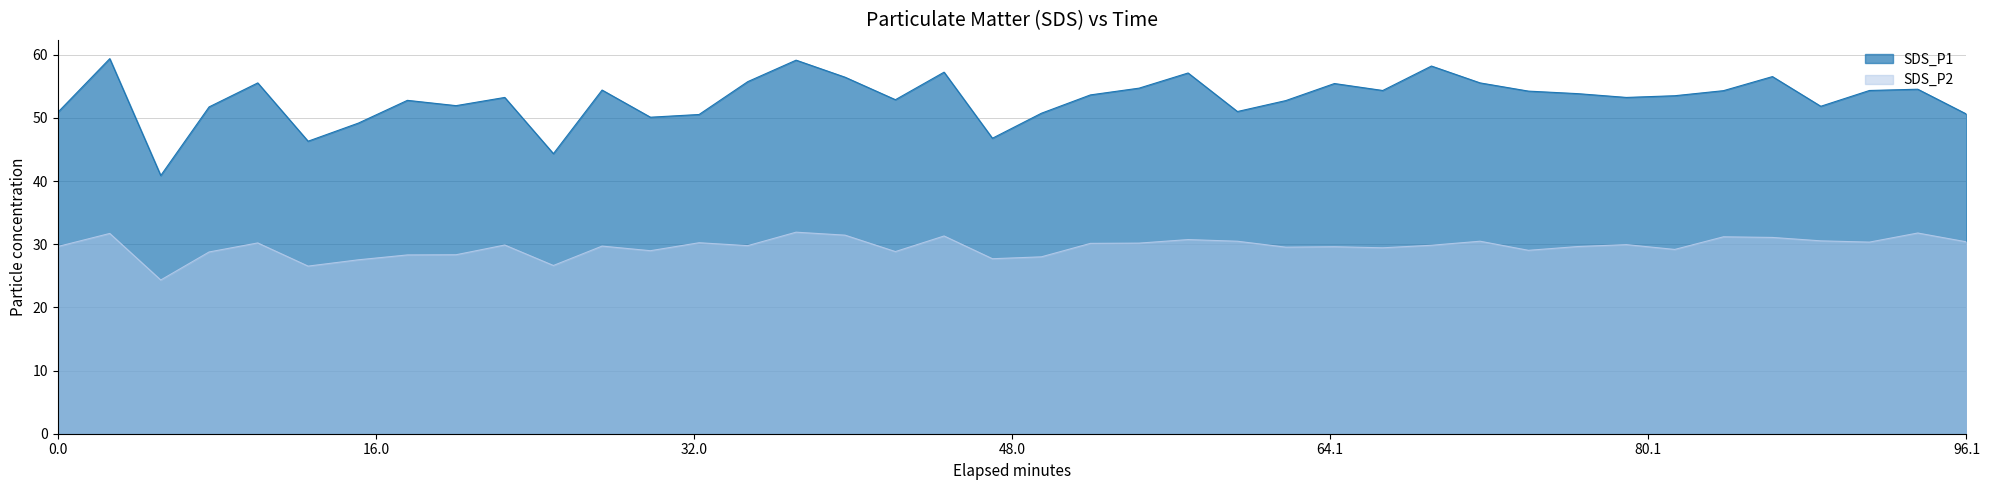

Is the value of SDS_P2 at 2020/12/03 01:00:08 greater than the value of SDS_P1 at 2020/12/03 00:05:56?

No